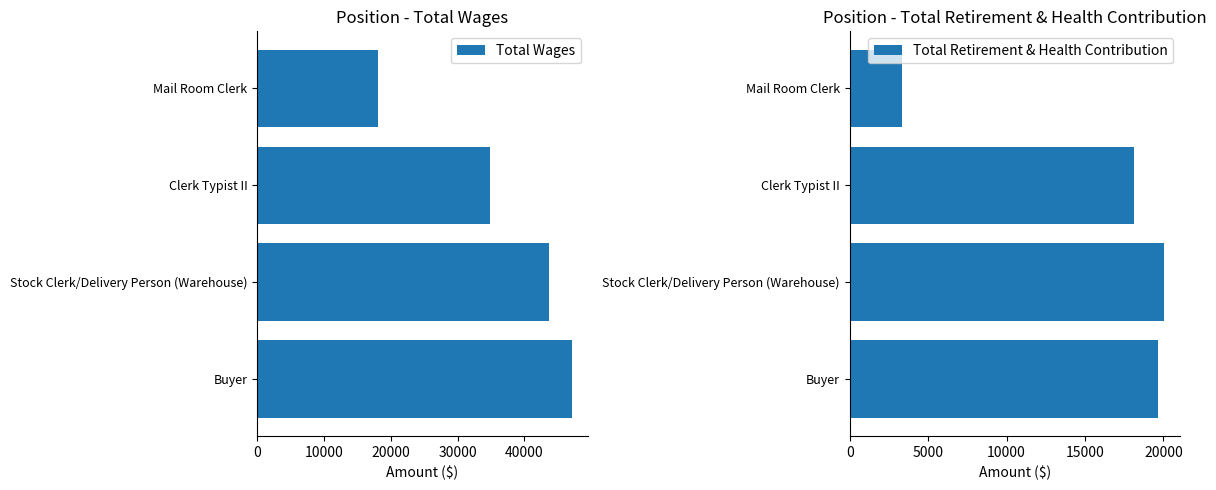

At which label is Total Wages closest to 32573?

Clerk Typist II